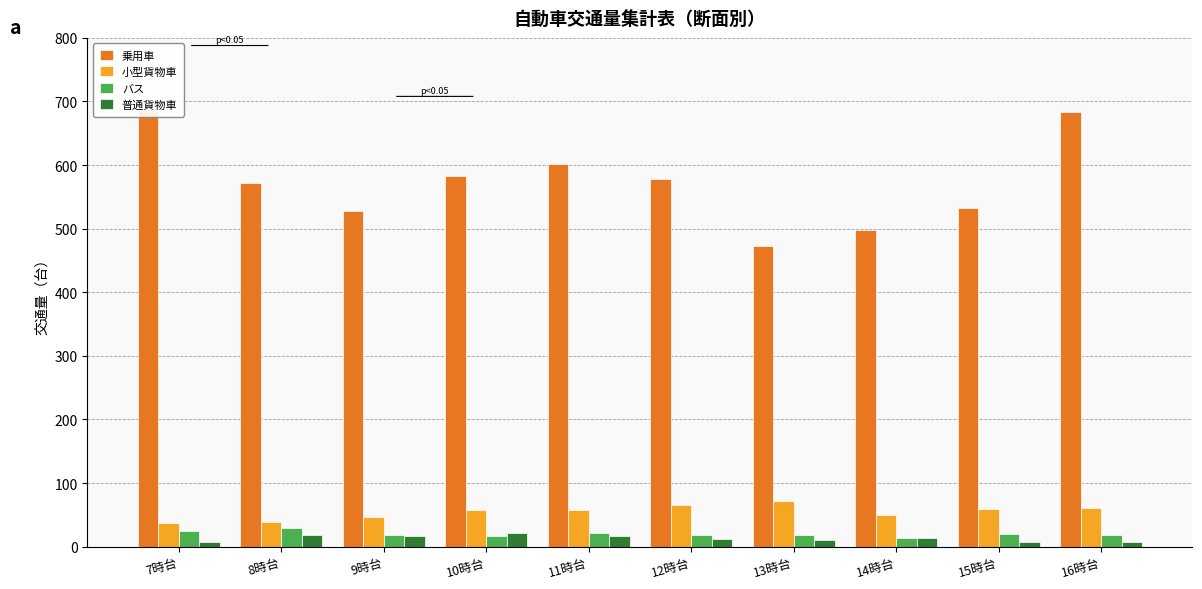

What is the difference between the maximum and minimum values in the 普通貨物車 series?

14